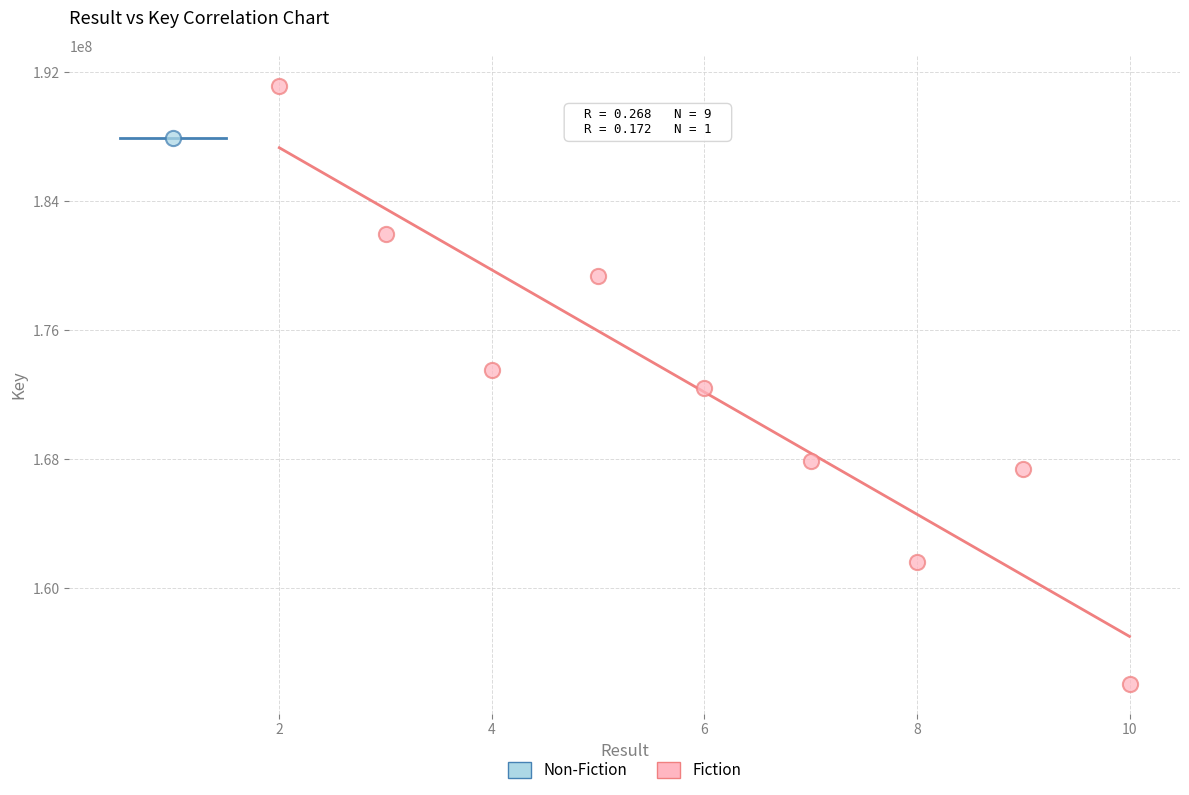

What are all the series names shown in the legend?

Non-Fiction, Fiction